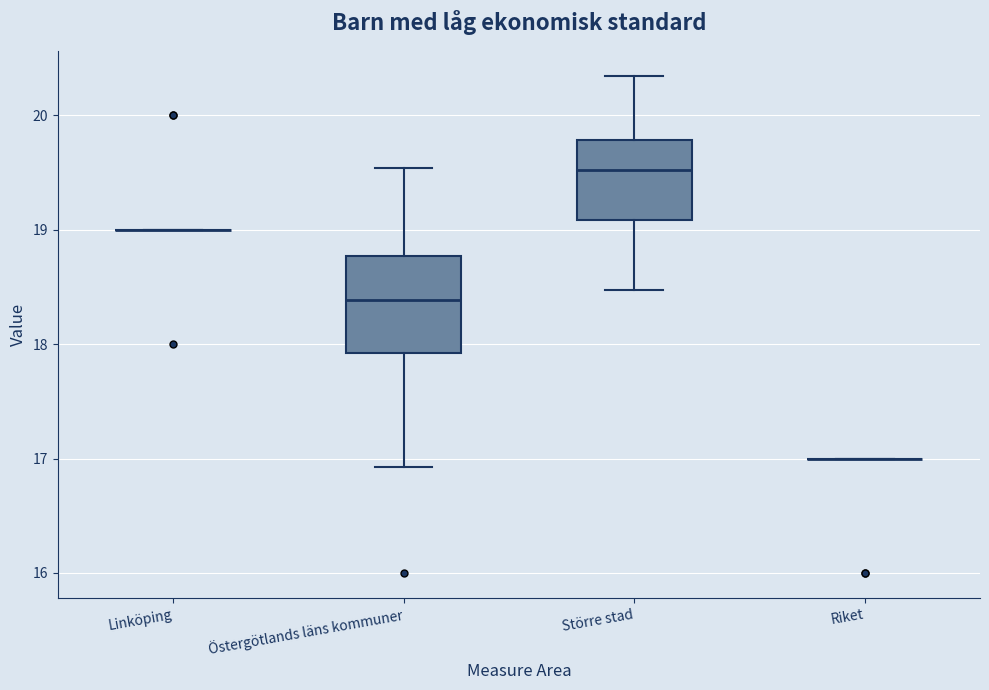

Reading left to right, read every box against the y-axis: the position of its median line, the range the box covers, and the ends of its whiskers. The values are not printed on the chart, so give them approximately, as read against the axis.

Linköping: box collapsed to a line at 19.0, whiskers 19.0 to 19.0
Östergötlands läns kommuner: median 18.4, box 17.9 to 18.8, whiskers 16.9 to 19.5
Större stad: median 19.5, box 19.1 to 19.8, whiskers 18.5 to 20.3
Riket: box collapsed to a line at 17.0, whiskers 17.0 to 17.0